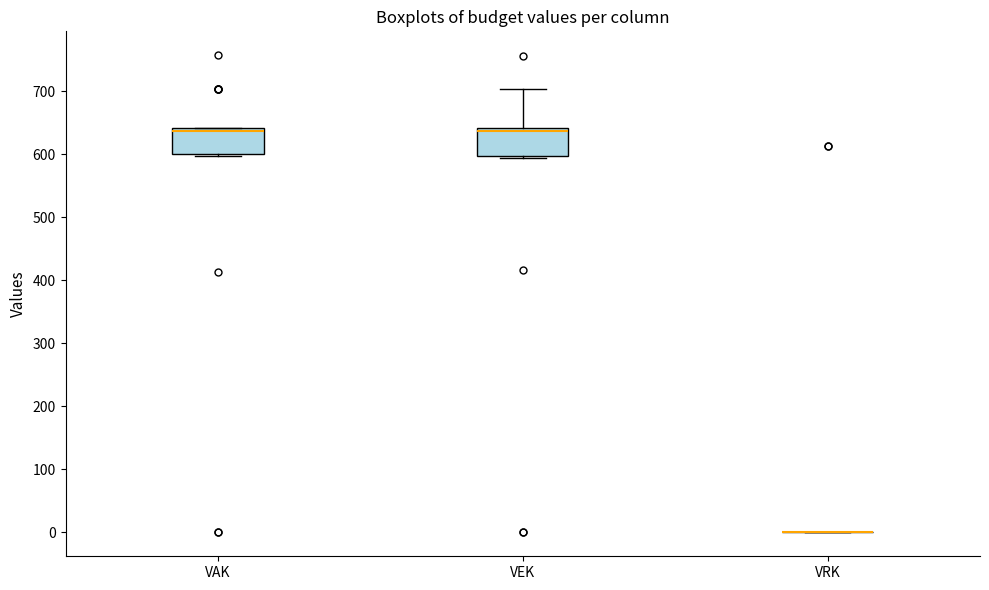

Reading left to right, transcribe this box plot: for each box, give where its median line is, the range the box spans, and where its two whiskers end, as read against the y-axis. The values are not printed on the chart, so give them approximately, as read against the axis.

VAK: median 640 (just below the box's upper edge), box 600 to 640, whiskers 600 (just below the box's lower edge) to 640
VEK: median 640 (just below the box's upper edge), box 600 to 640, whiskers 590 to 700
VRK: box collapsed to a line at 0, whiskers 0 to 0